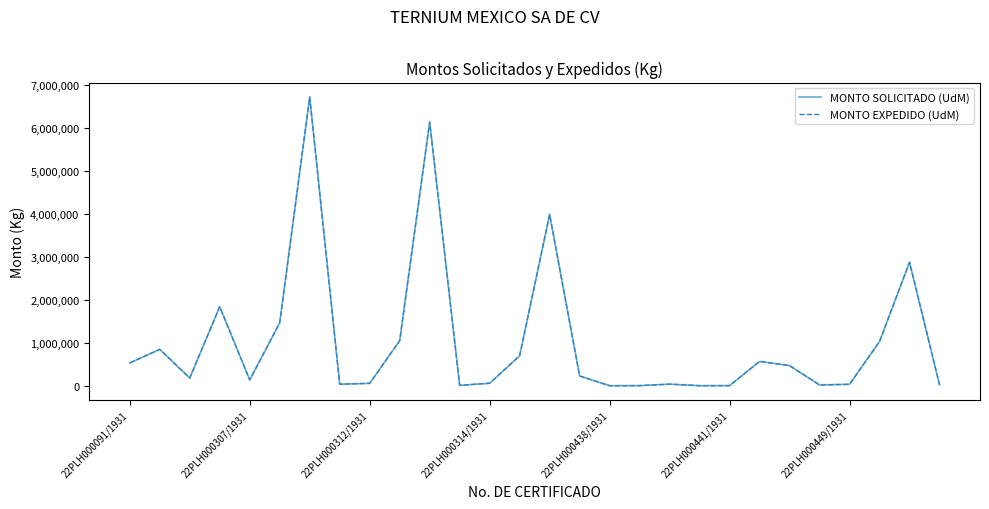

True or false: MONTO SOLICITADO (UdM) and MONTO EXPEDIDO (UdM) intersect in this chart.

False